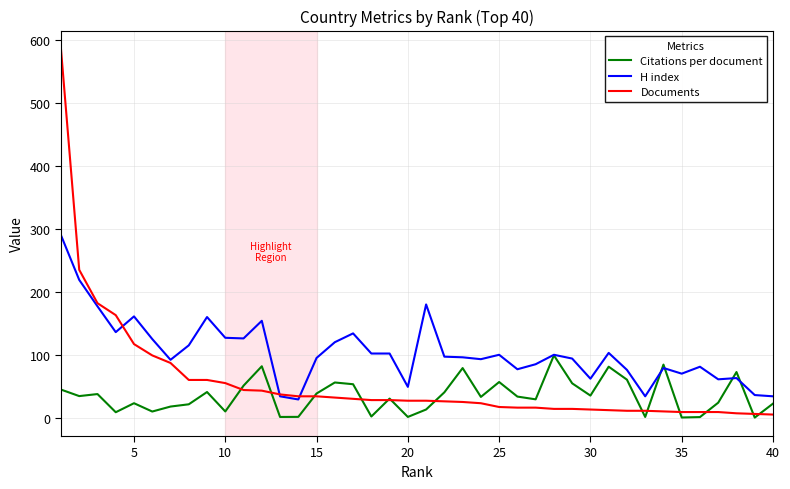

Rank the series by their maximum value, from lowest to highest.

Citations per document, H index, Documents